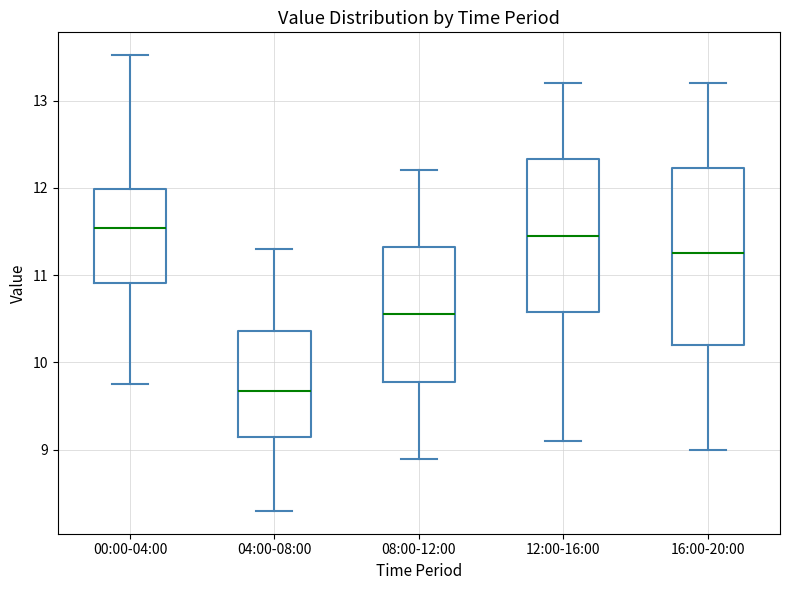

Which box is the tallest, from its lower edge to its upper edge?

16:00-20:00